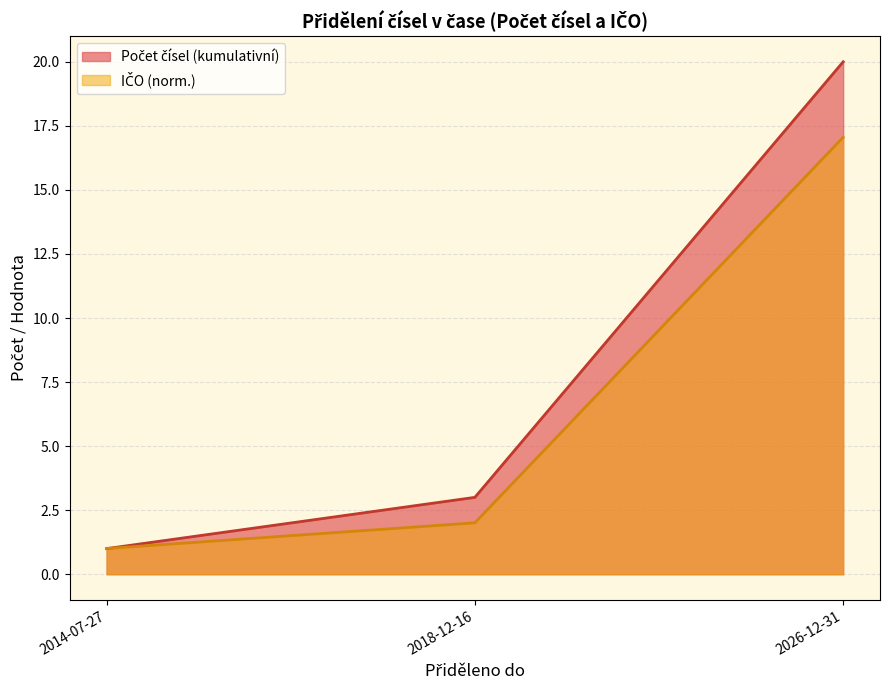

Reading left to right, transcribe all the data shown in this chart.

Počet čísel (kumulativní): 1.0	3.0	20.0
IČO (norm.): 1.0	2.0	17.1